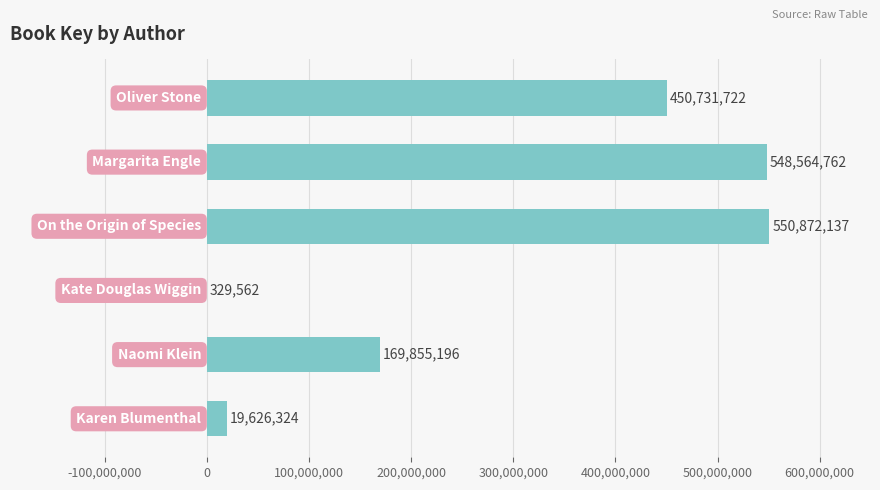

What is the greatest value displayed?

550872137